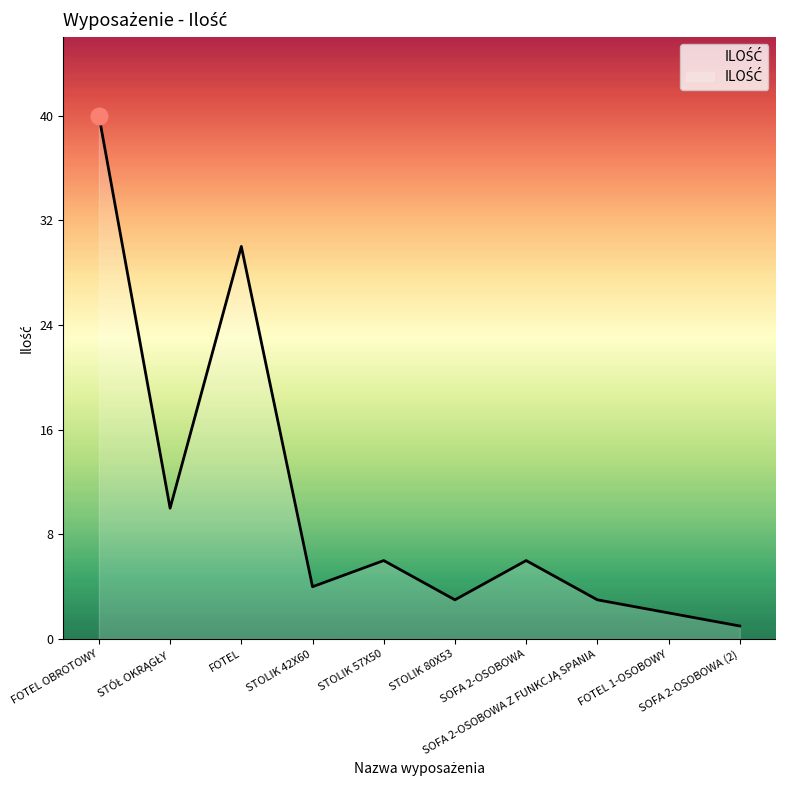

How many distinct data groups are displayed?

1